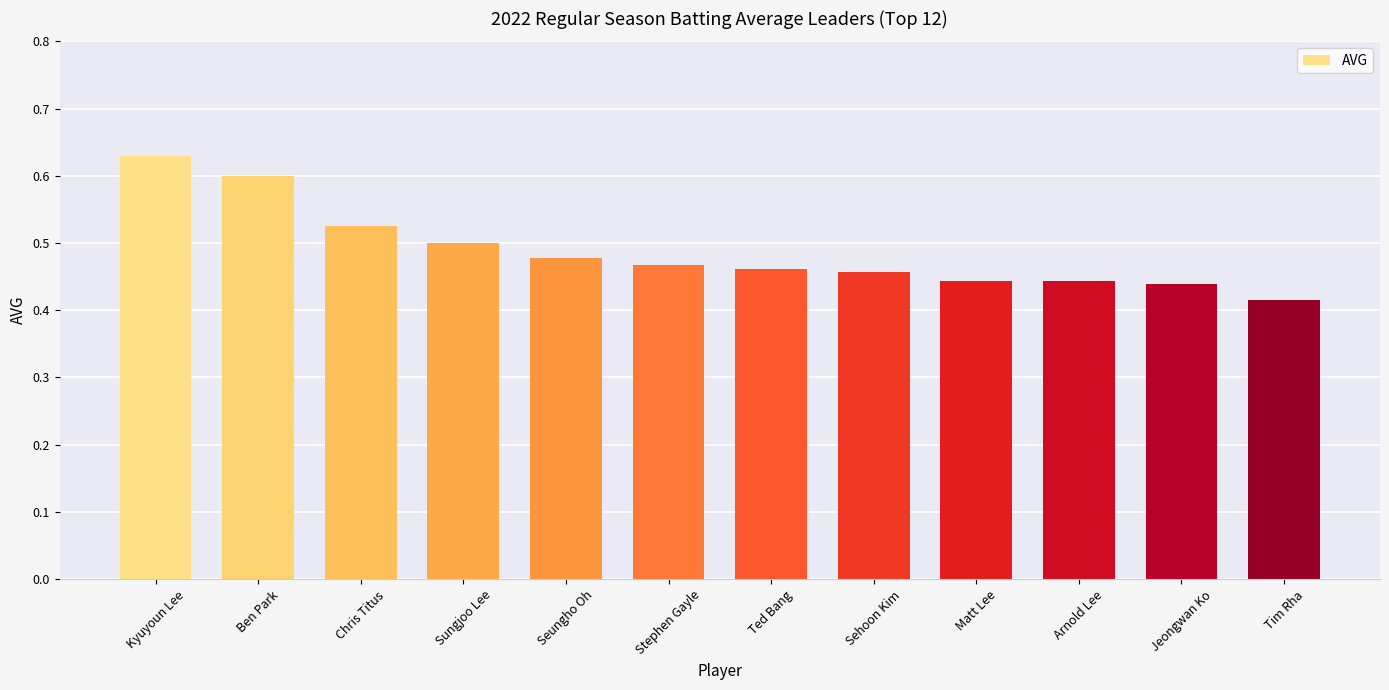

Which category has the highest value across all series?

Kyuyoun Lee